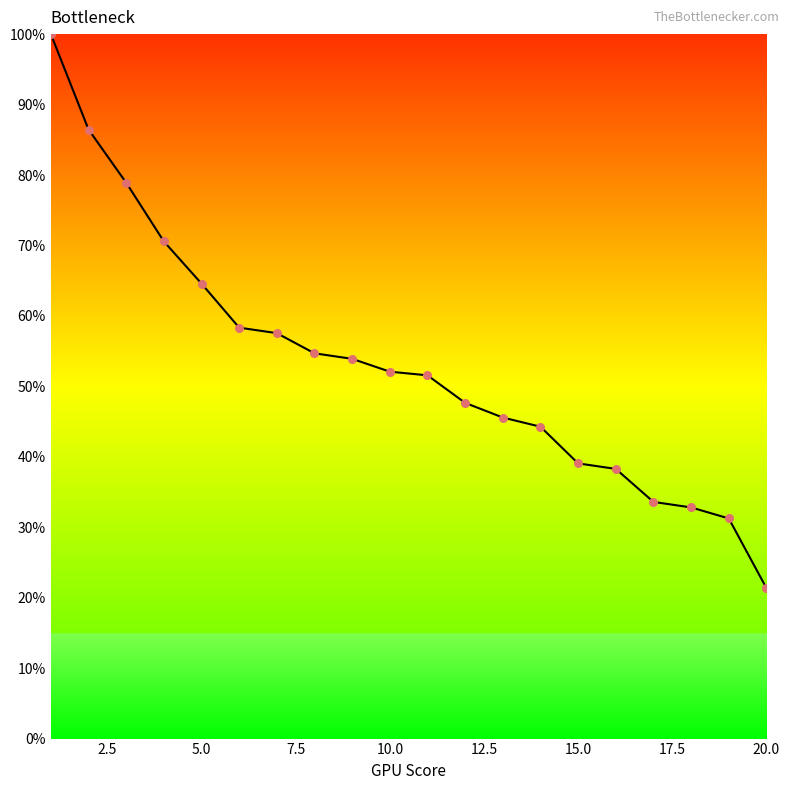

What is the maximum value shown in the chart?

100.0